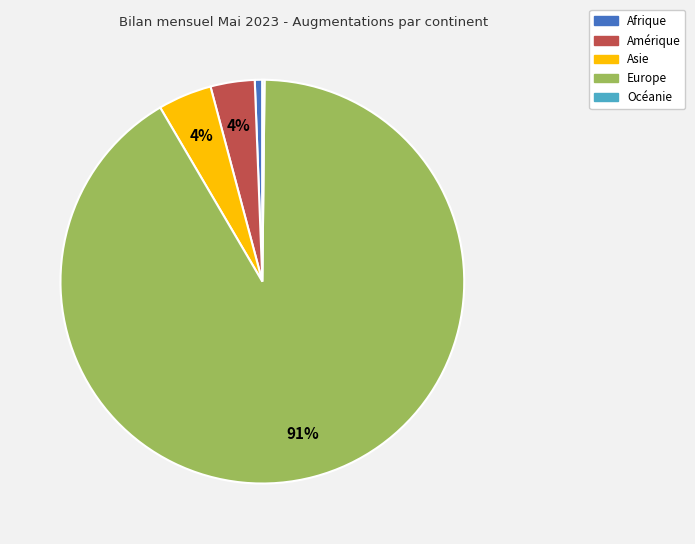

What is the largest slice in the pie chart?

Europe